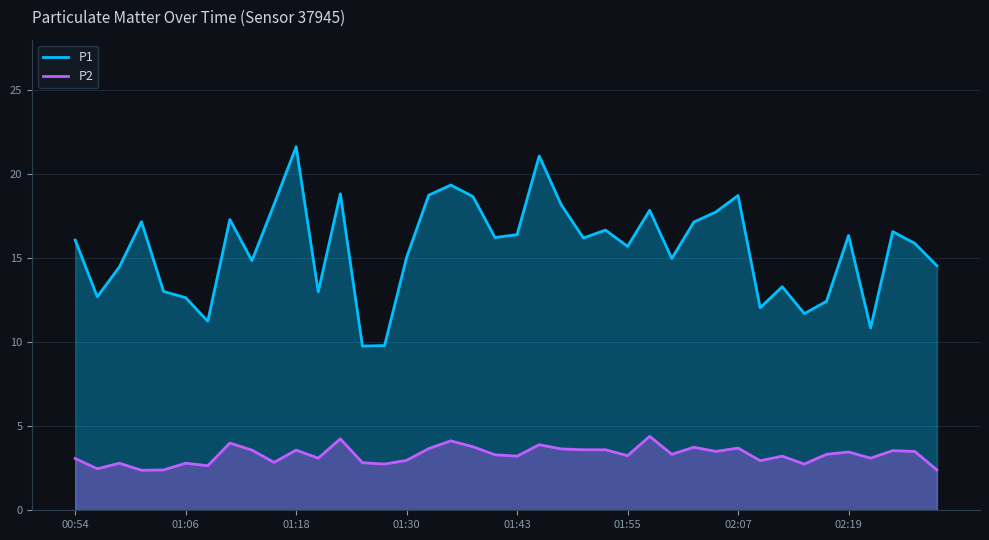

What is the difference between the maximum and minimum values in the P1 series?

11.9